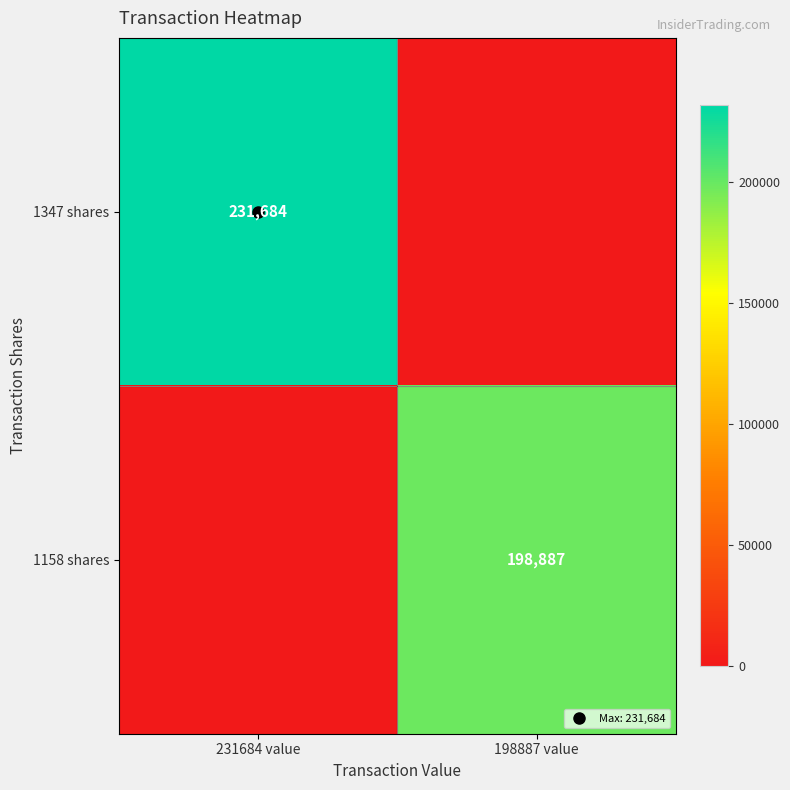

What is the sum of the 1347 shares values at 231684 value and 198887 value?

231684